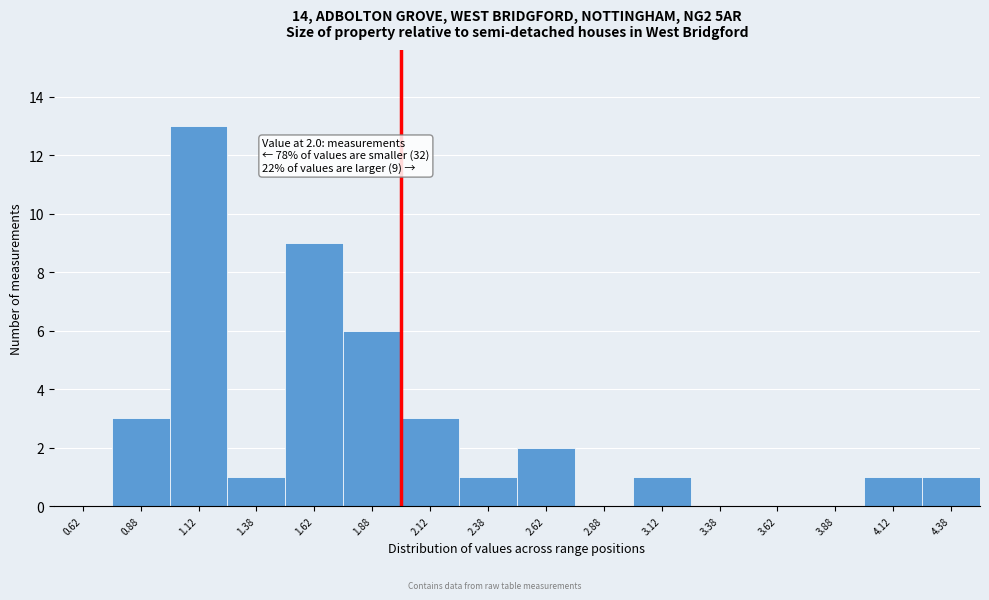

Which range on the x-axis has the tallest bar?

1.00 to 1.25